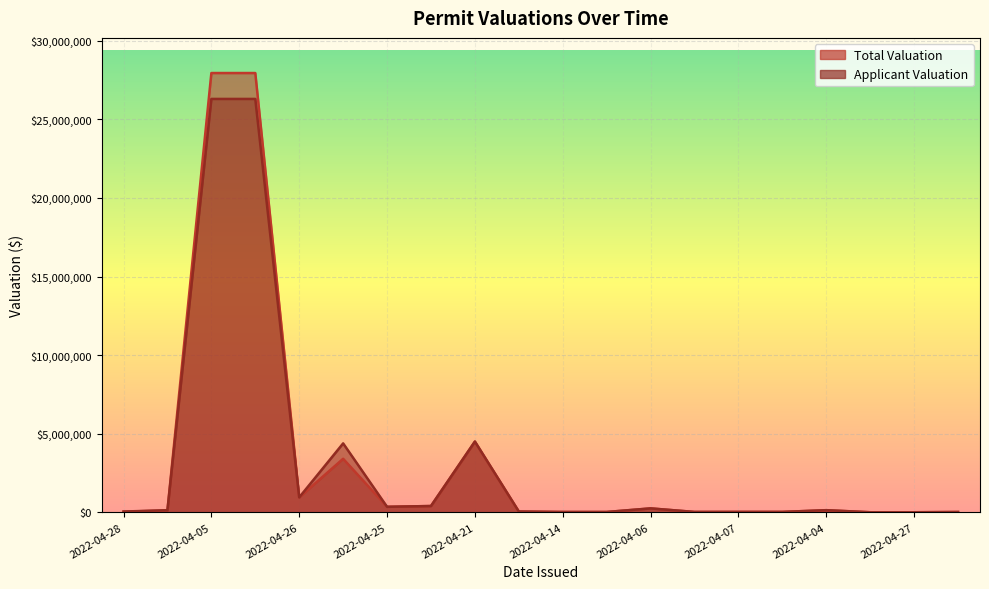

Which category has the lowest value across all series?

2022-04-04